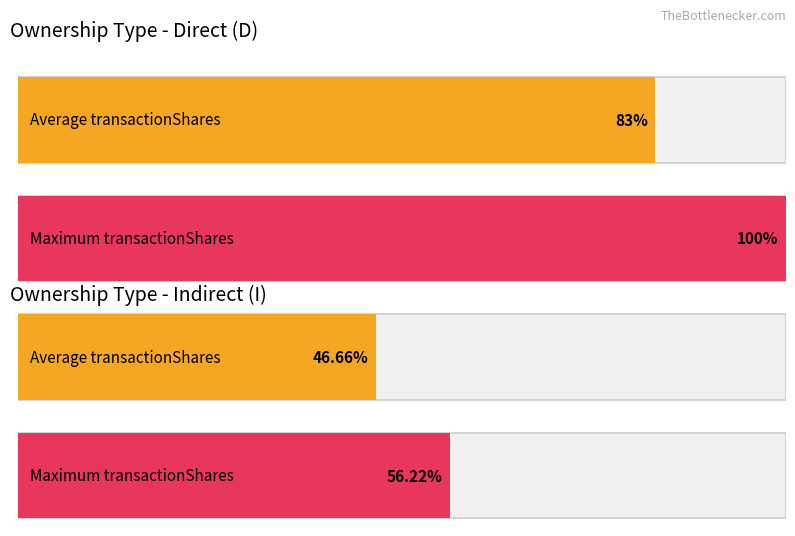

Are the bars horizontal?

Yes